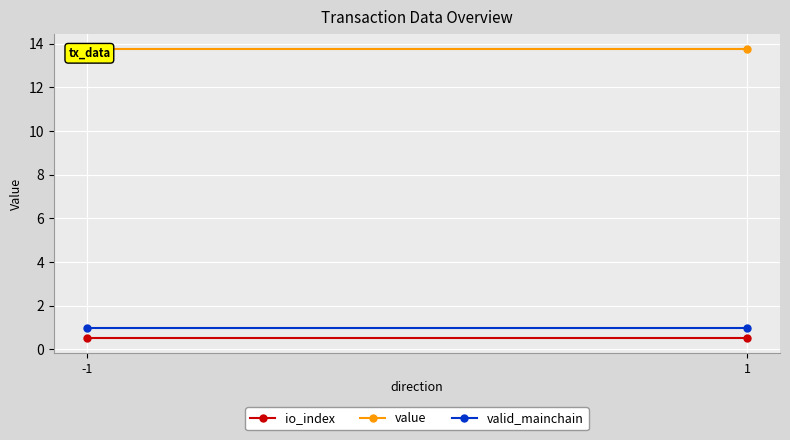

Is this an area chart (filled region under the line)?

No